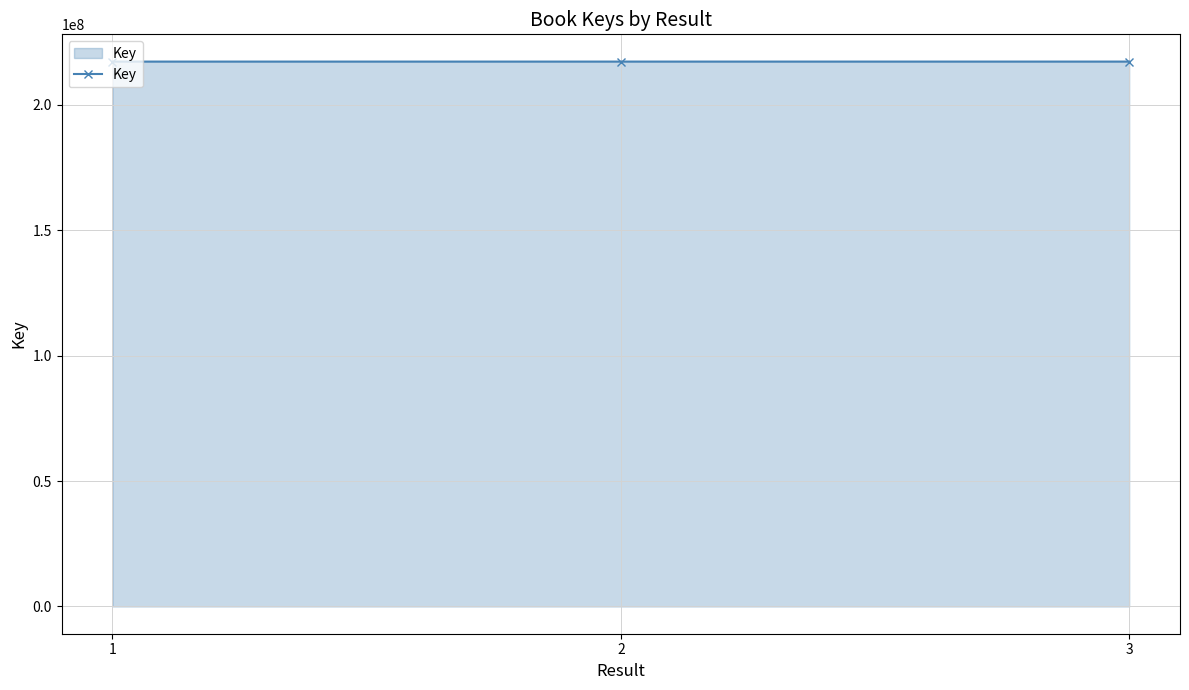

Is it true that the value at 2 is 141919630?

False